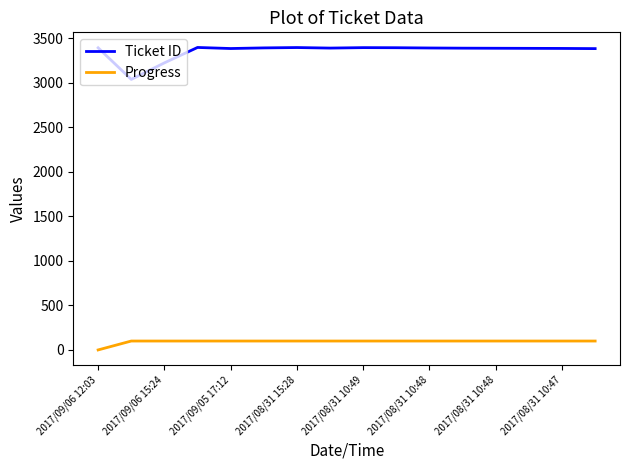

List the series in order of their peak value, lowest first.

Progress, Ticket ID